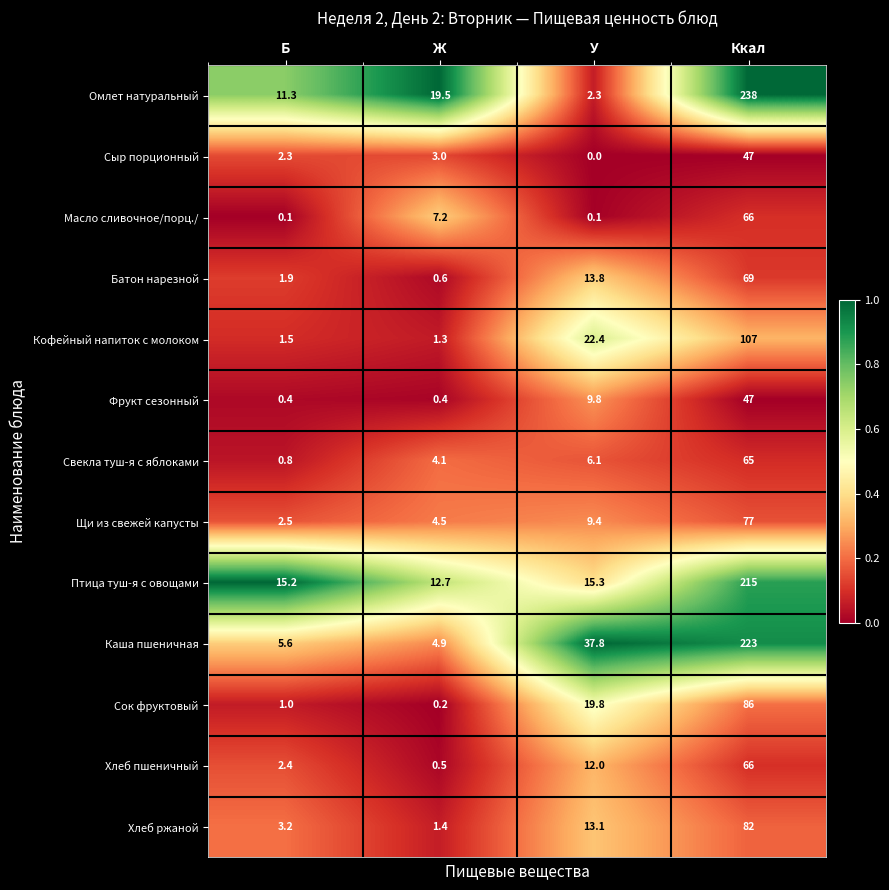

The value of Омлет натуральный at Б is 11.3. True or false?

True